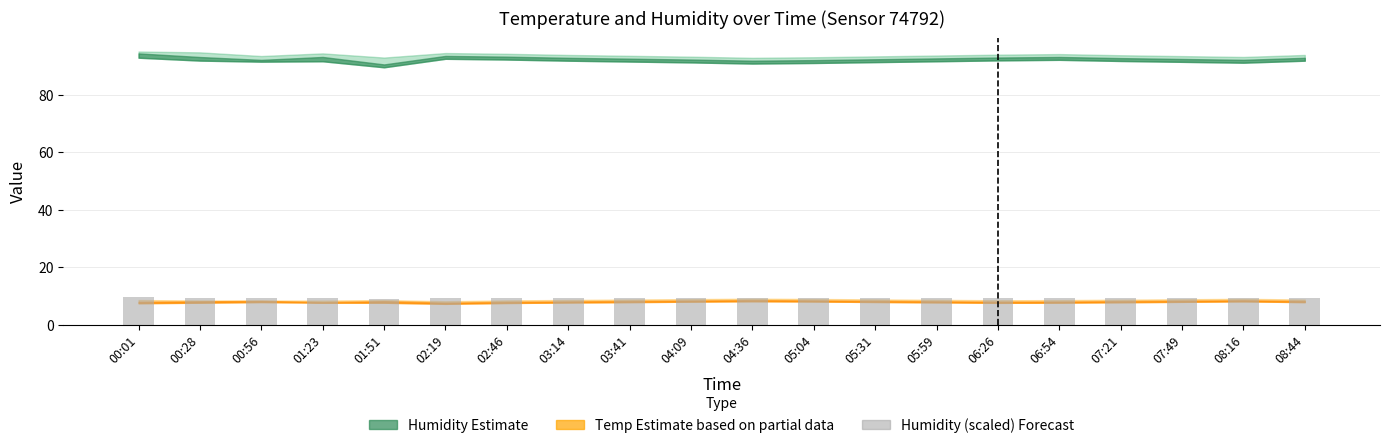

What is the ratio of the value at 08:16 to the value at 05:59?

1.0